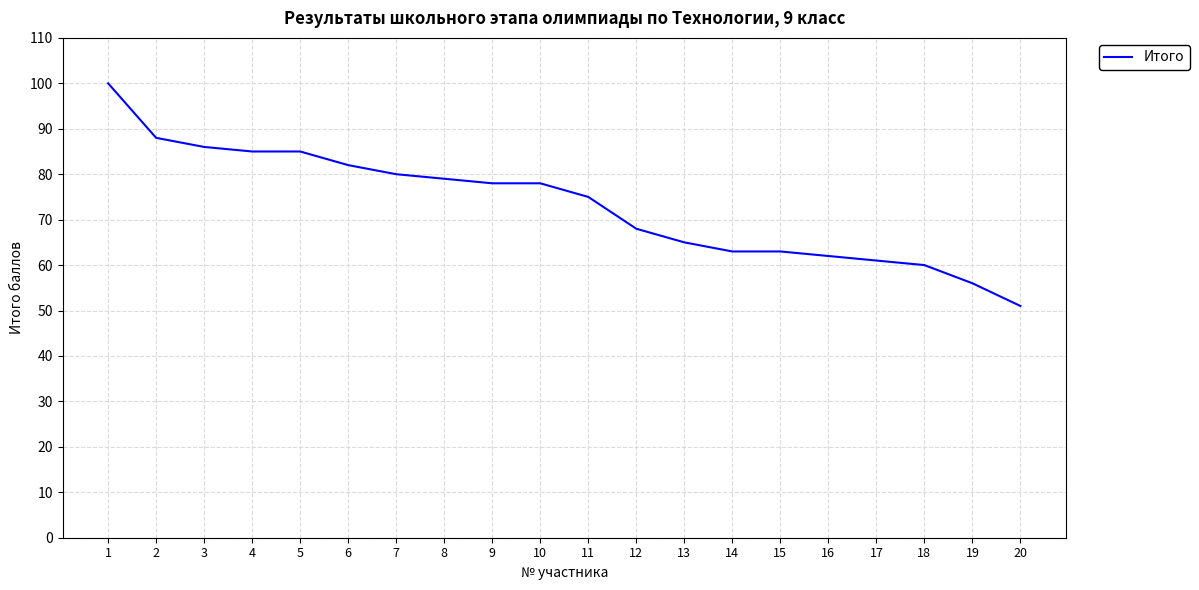

What is the minimum value shown in the chart?

51